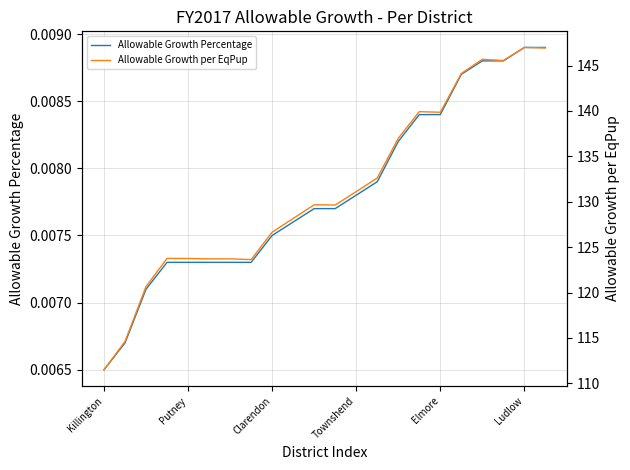

Rank the series at 19 from lowest to highest value.

Allowable Growth Percentage, Allowable Growth per EqPup